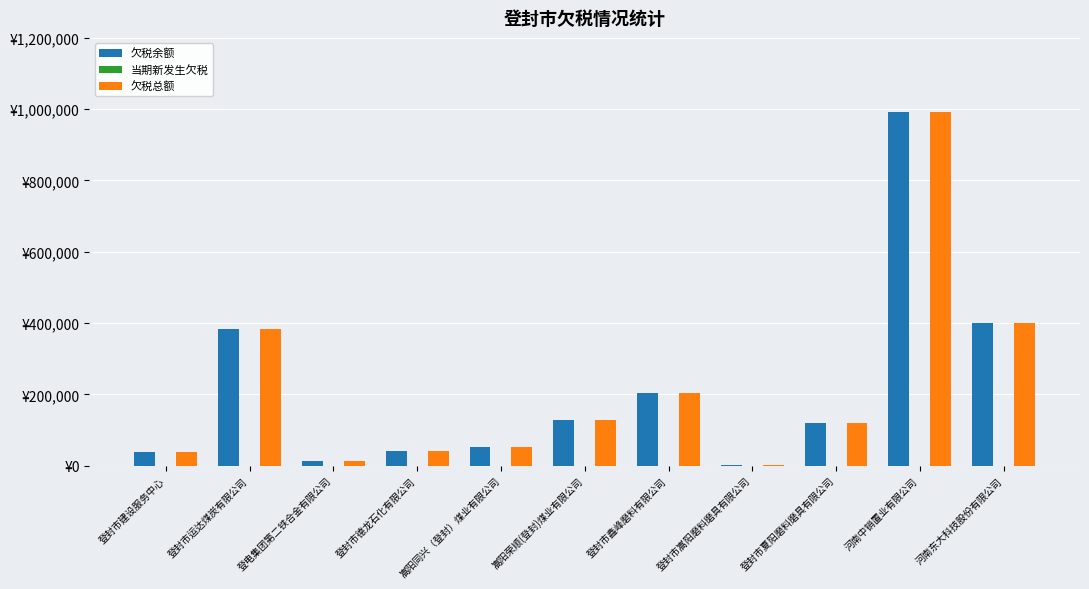

Reading left to right, transcribe all the data shown in this chart.

欠税余额: 38305.1	383587.1	12384.8	42207.1	51389.8	128861.7	203178.1	1980.0	120019.9	991911.2	401215.1
当期新发生欠税: 0.0	0.0	0.0	0.0	0.0	0.0	0.0	0.0	0.0	0.0	0.0
欠税总额: 38305.1	383587.1	12384.8	42207.1	51389.8	128861.7	203178.1	1980.0	120019.9	991911.2	401215.1